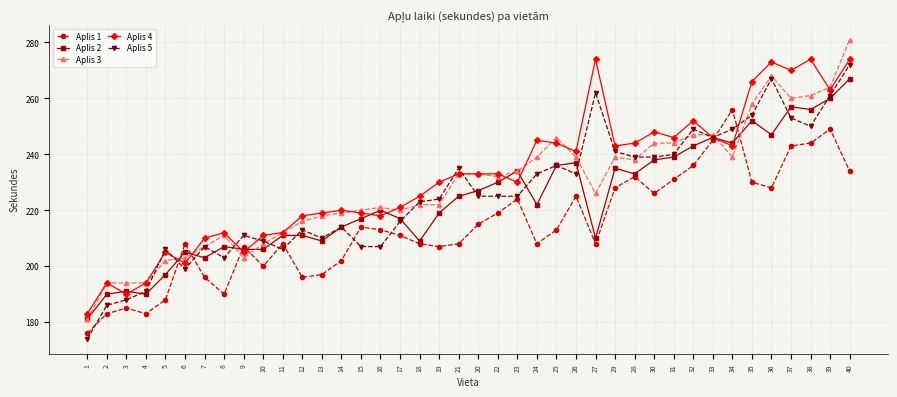

At which label is Aplis 2 closest to 224?

21